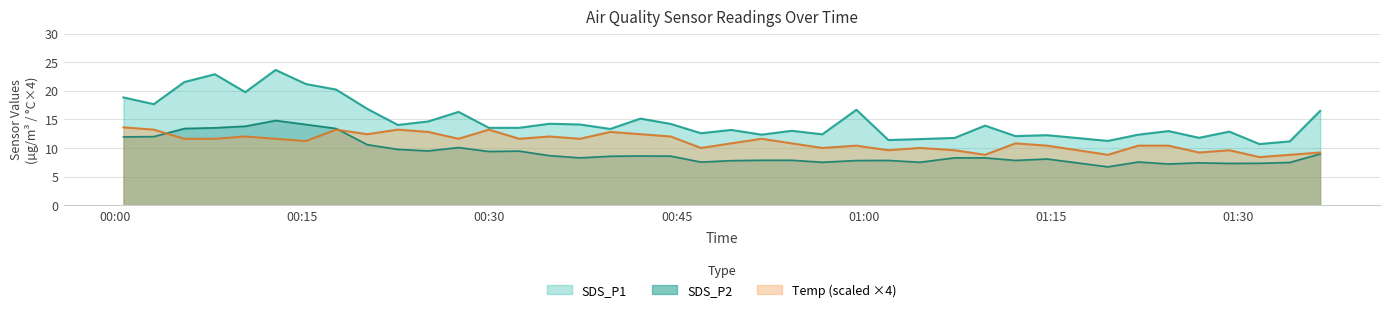

Rank the series by their maximum value, from highest to lowest.

SDS_P1, SDS_P2, Temp